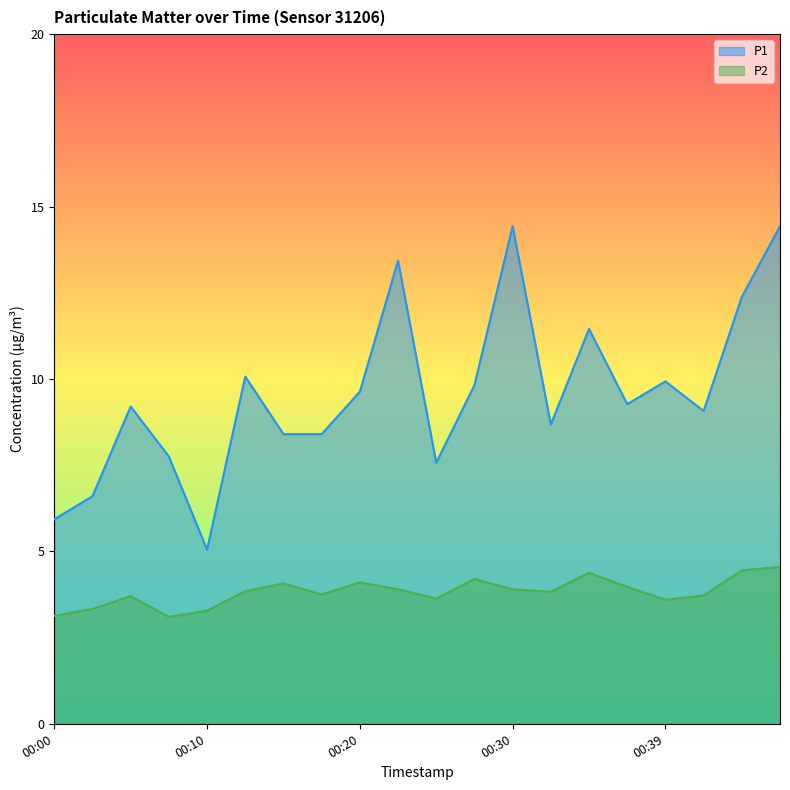

What is the sum of the P2 values at 00:15 and 00:44?

8.5